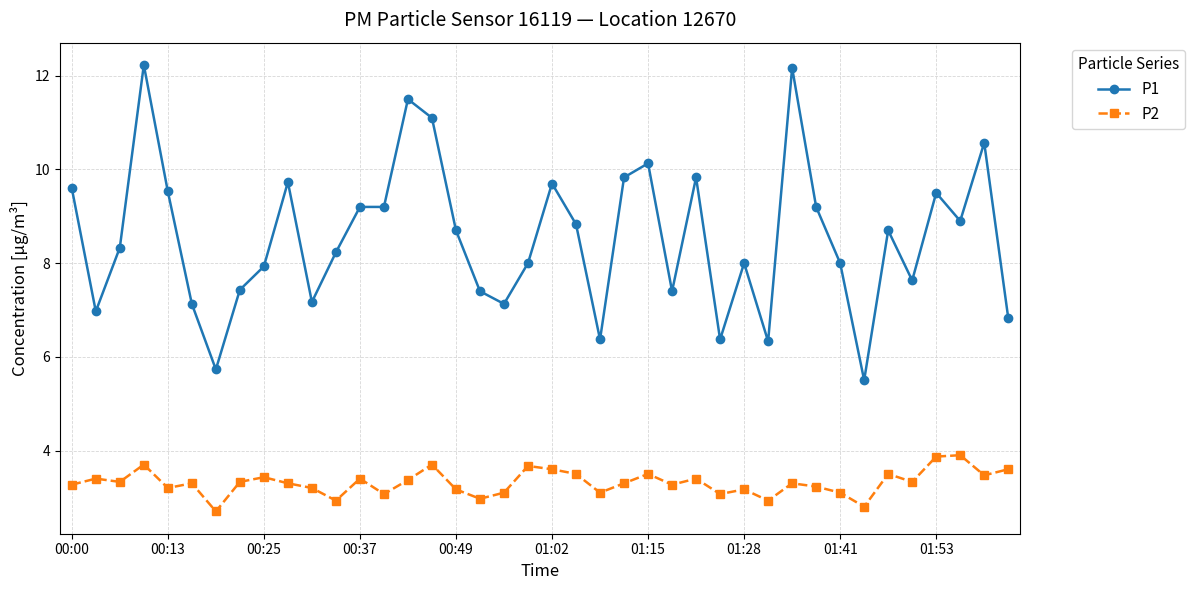

Rank the series by their maximum value, from lowest to highest.

P2, P1